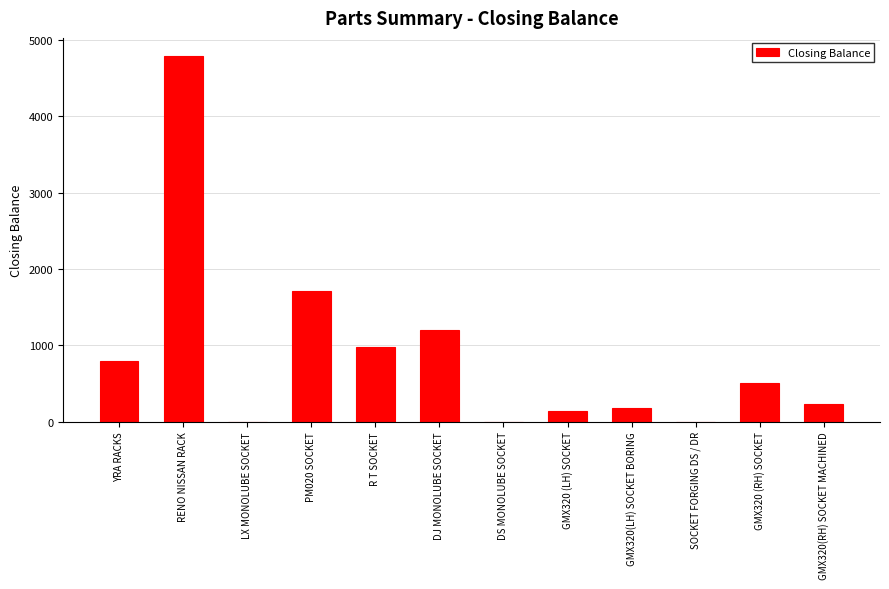

What is the sum of all values?

10517